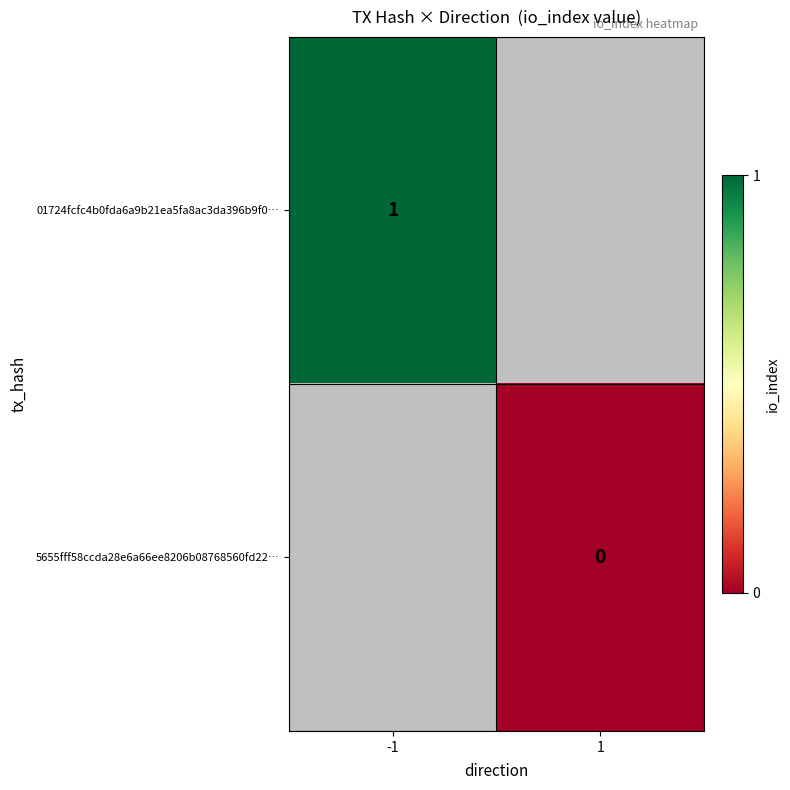

The value of 01724fcfc4b0fda6a9b21ea5fa8ac3da396b9f0… at -1 is 1. True or false?

True